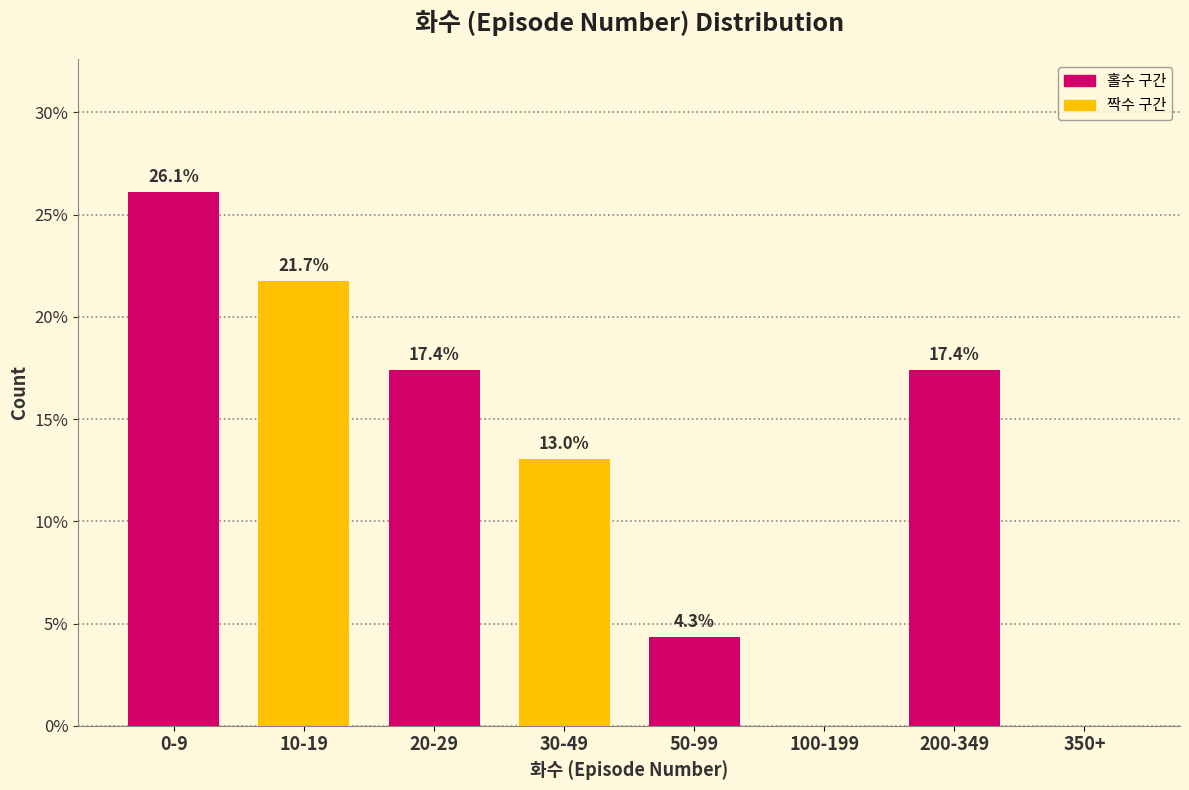

Reading right to left, list all the values displayed in this chart.

350+=0.0	200-349=17.4	100-199=0.0	50-99=4.3	30-49=13.0	20-29=17.4	10-19=21.7	0-9=26.1